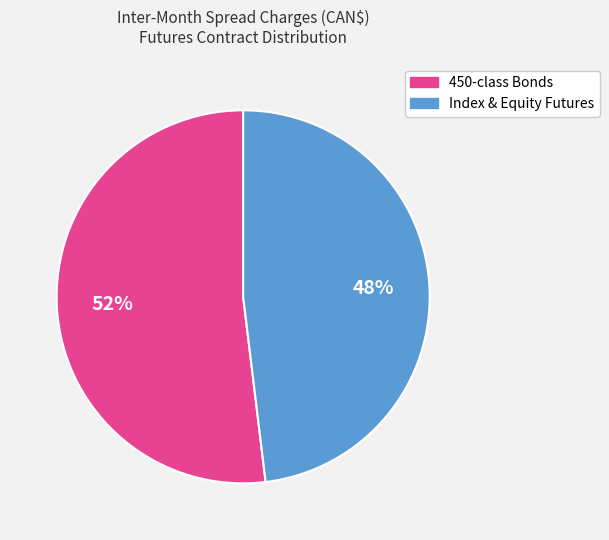

To the nearest percent, what is the difference between the largest and smallest slice percentages?

4%